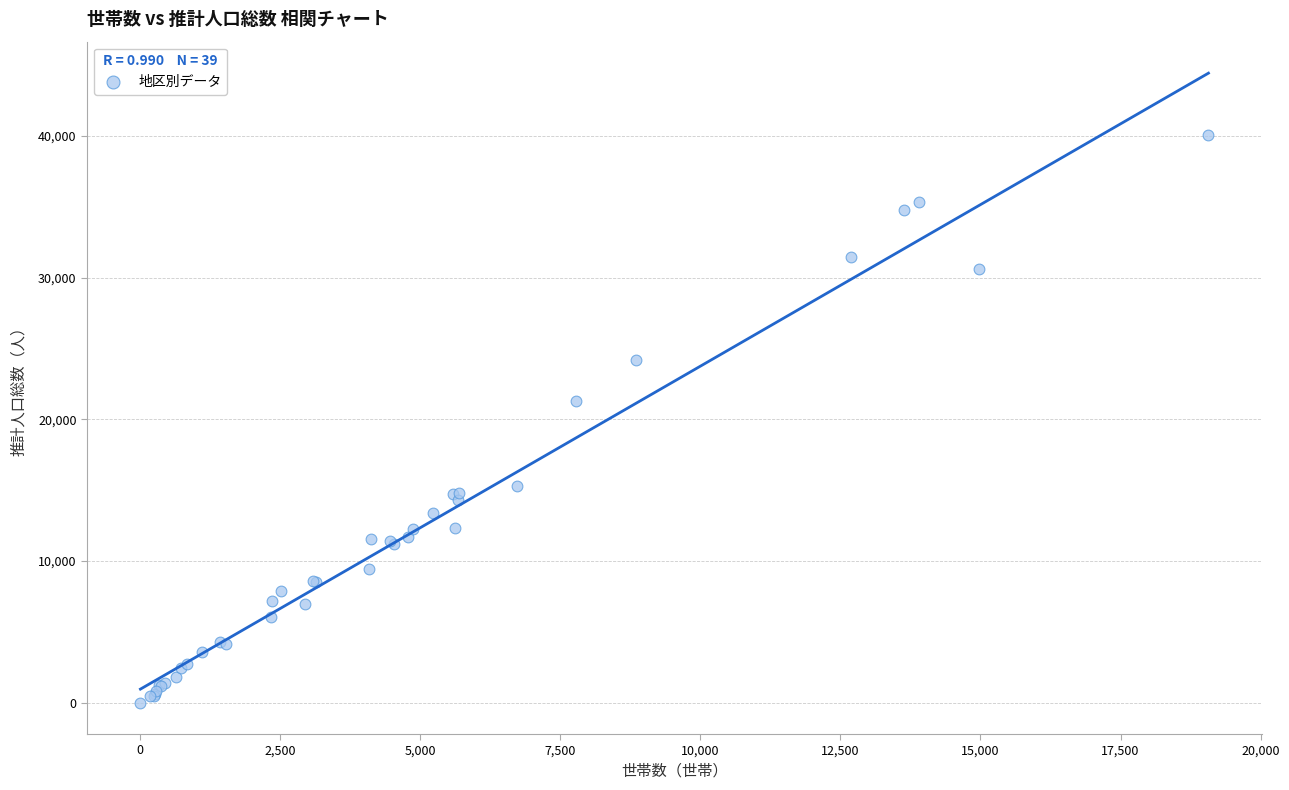

What Y value in the scatter plot is closest to 20035?

21294